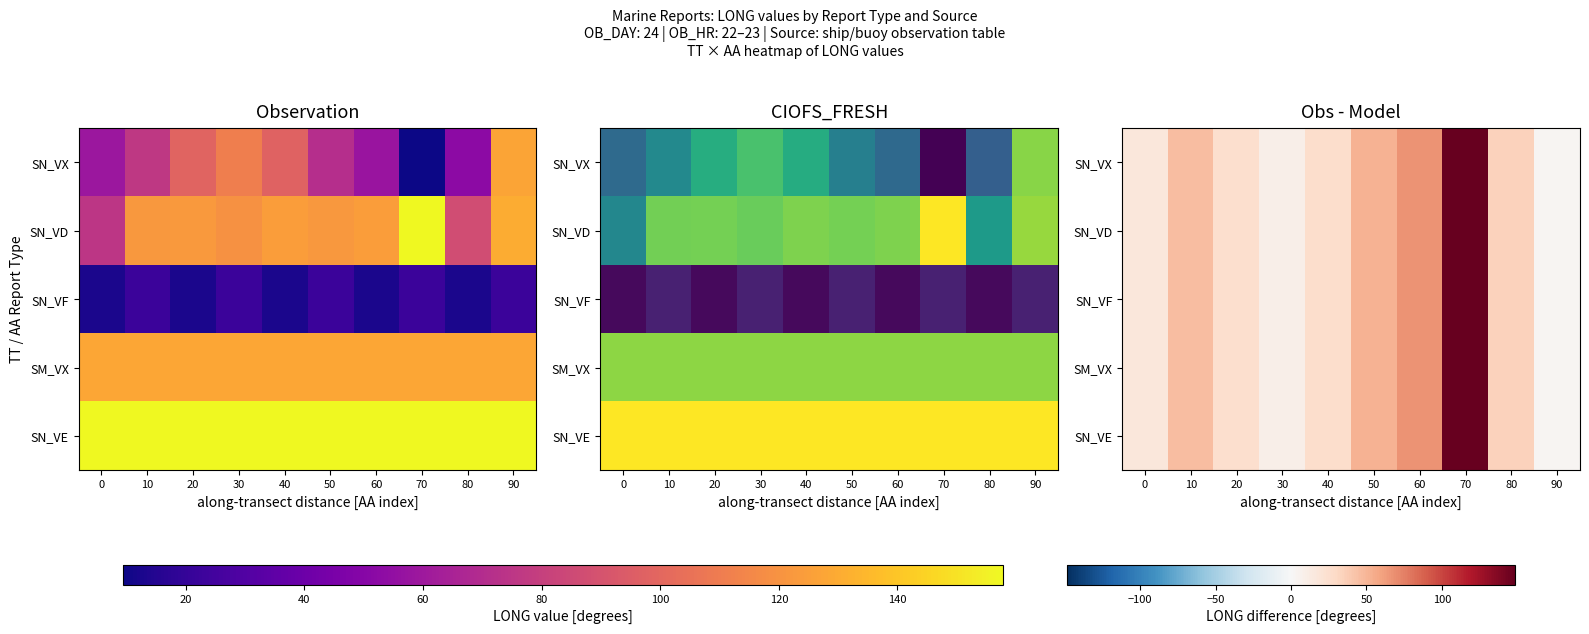

At which label is SN_VE closest to 75?

60